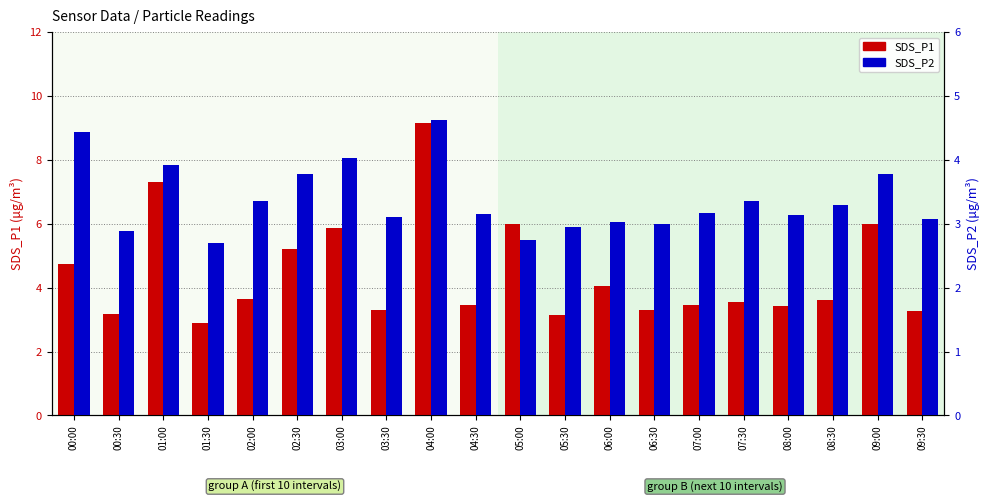

At 03:00, list the series in order from smallest to largest.

SDS_P2, SDS_P1